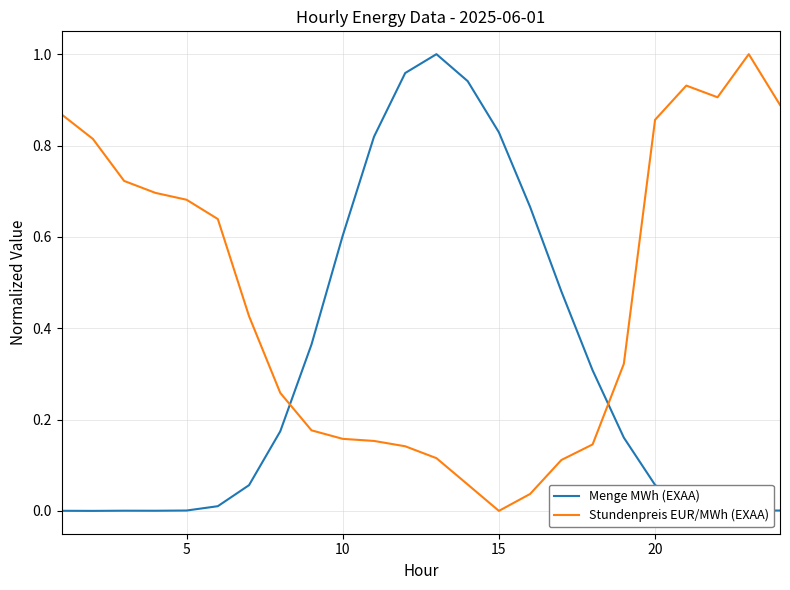

List the series in order of their overall mean, lowest first.

Menge MWh (EXAA), Stundenpreis EUR/MWh (EXAA)